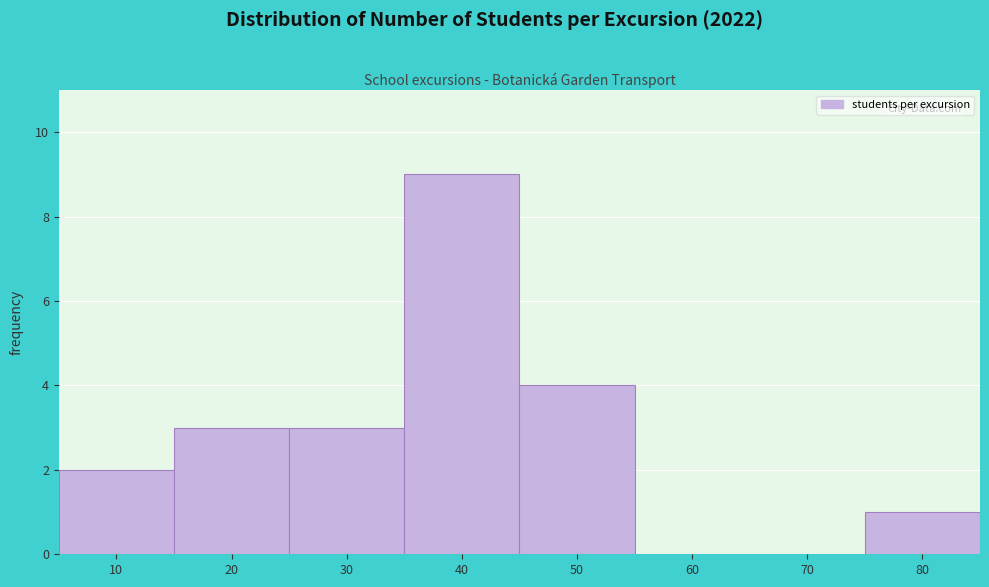

Reading left to right, transcribe all the data shown in this chart.

10=2	20=3	30=3	40=9	50=4	60=0	70=0	80=1